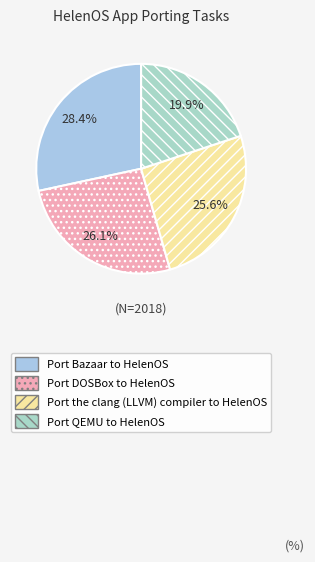

To the nearest percent, what percentage of the pie is Port Bazaar to HelenOS?

28%